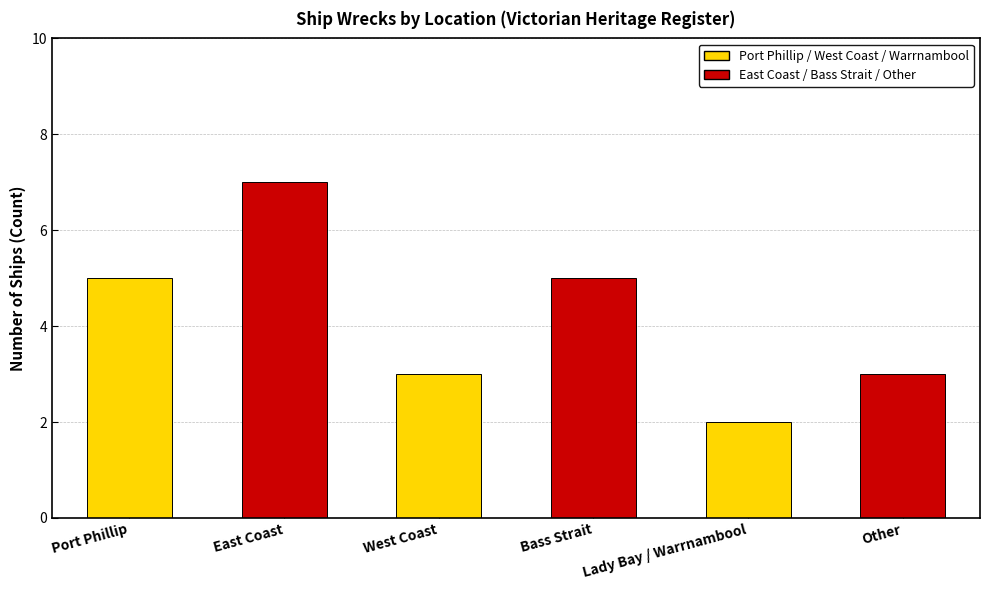

What value does the data have at East Coast?

7